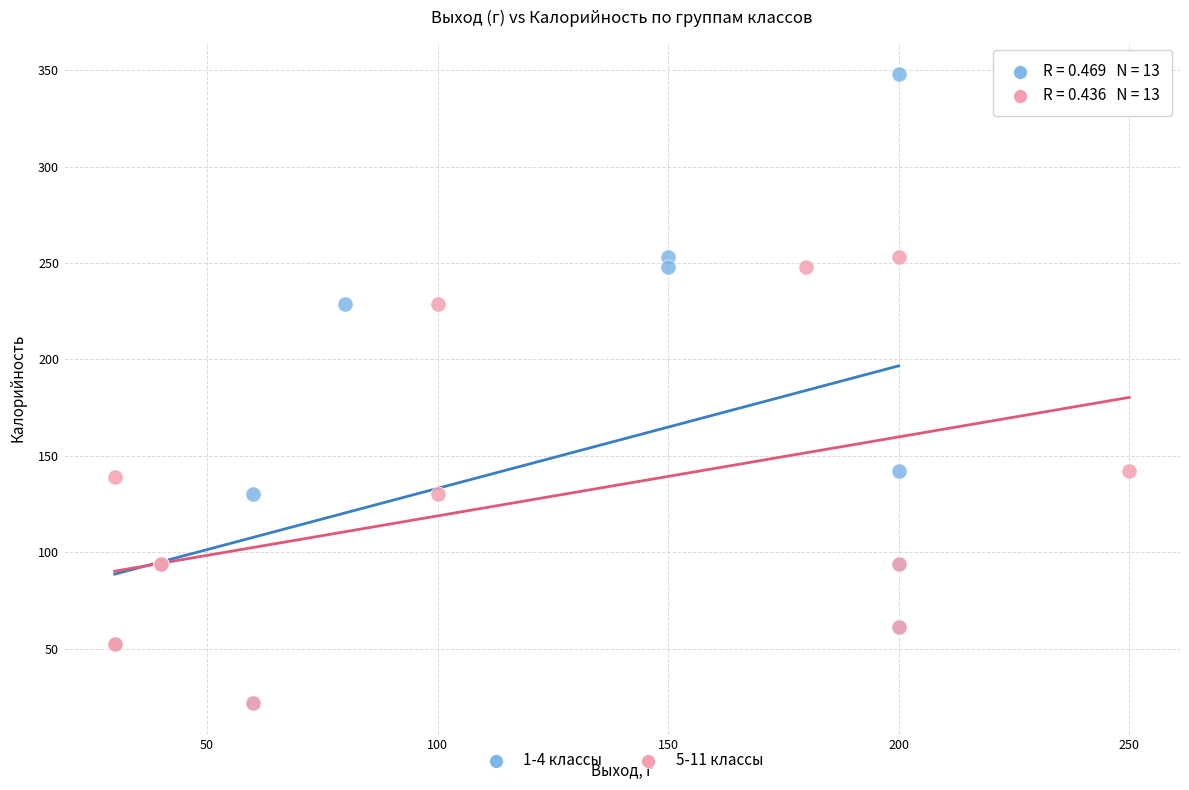

Which series reaches the maximum Y coordinate?

1-4 классы